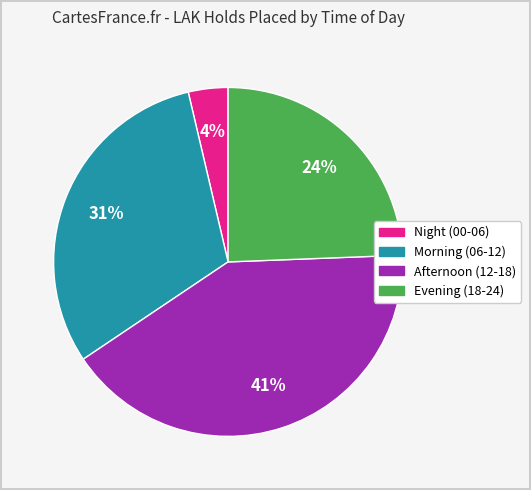

To the nearest percent, what is the average slice percentage?

25%